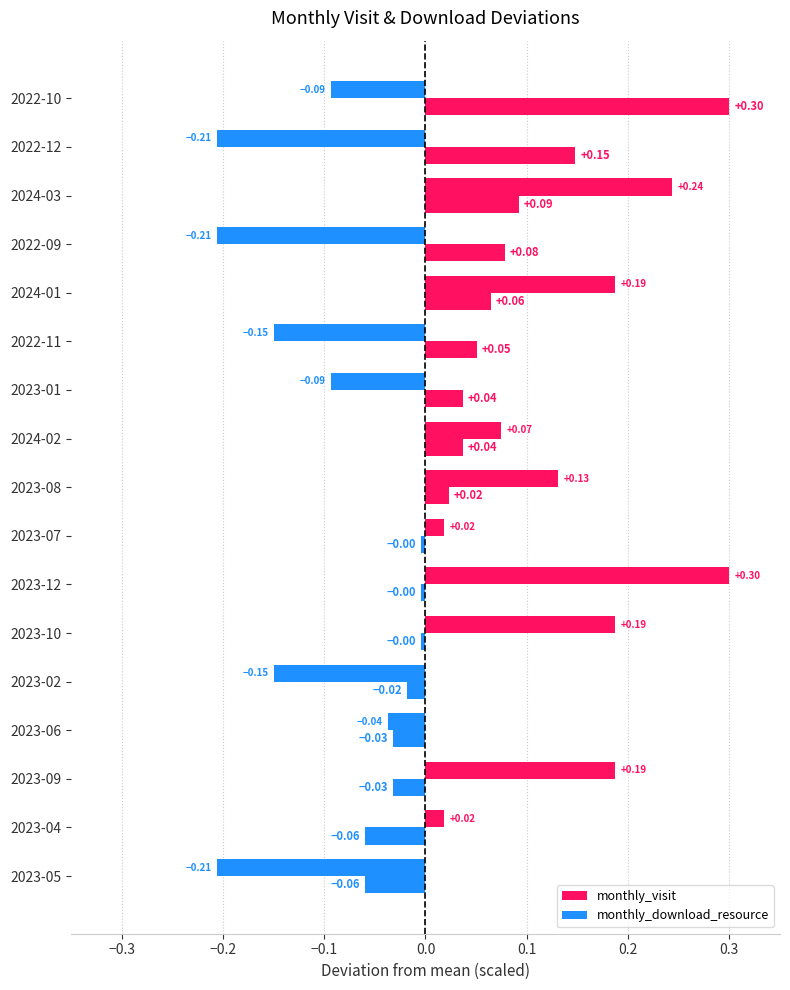

Count the number of data series in this chart.

2